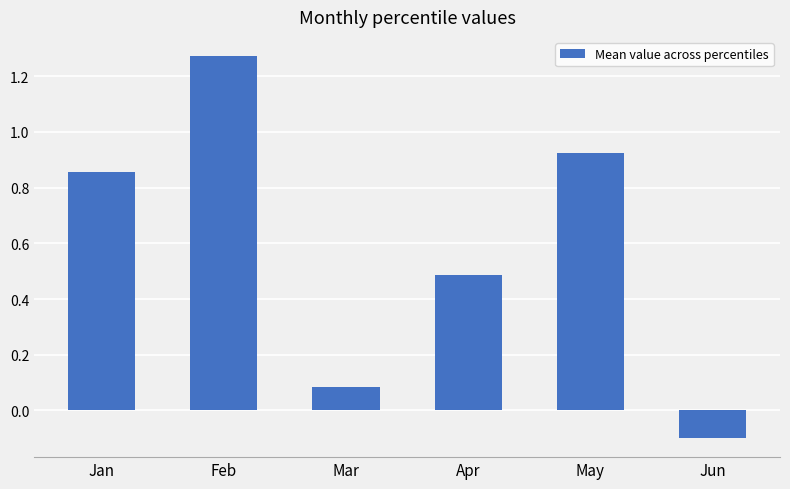

What is the value of the 4th bar from the left?

0.5